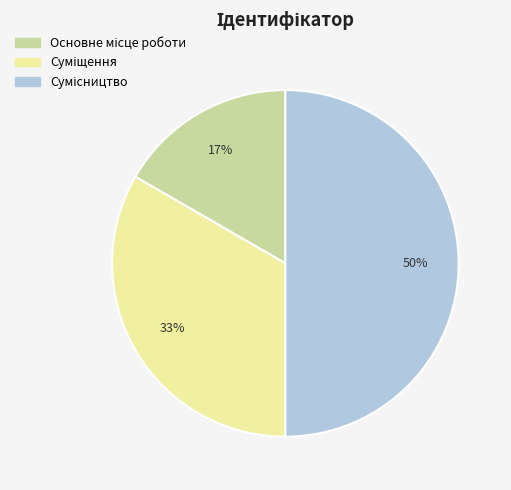

To the nearest percent, what is the average slice percentage?

33%